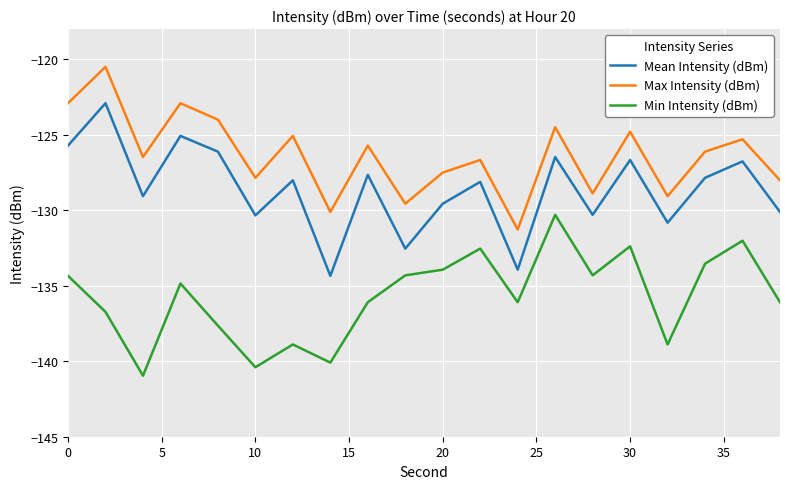

Which series has the largest total across all categories?

Max Intensity (dBm)